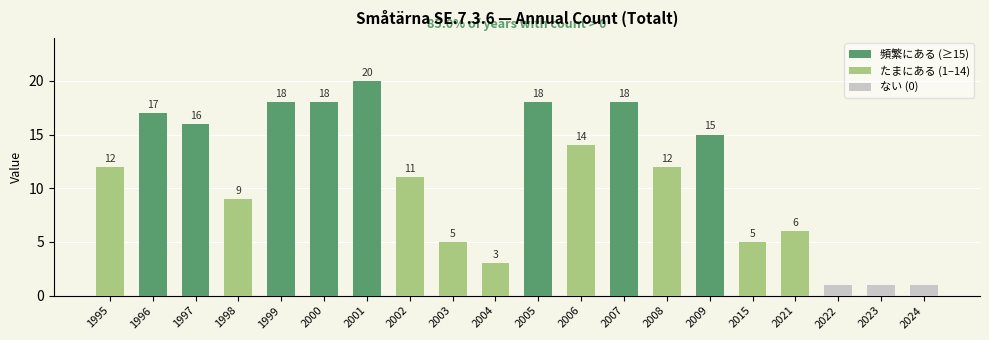

Reading right to left, transcribe all the data shown in this chart.

頻繁にある (≥15): 0	0	0	0	0	15	0	18	0	18	0	0	0	20	18	18	0	16	17	0
たまにある (1–14): 0	0	0	6	5	0	12	0	14	0	3	5	11	0	0	0	9	0	0	12
ない (0): 1	1	1	0	0	0	0	0	0	0	0	0	0	0	0	0	0	0	0	0